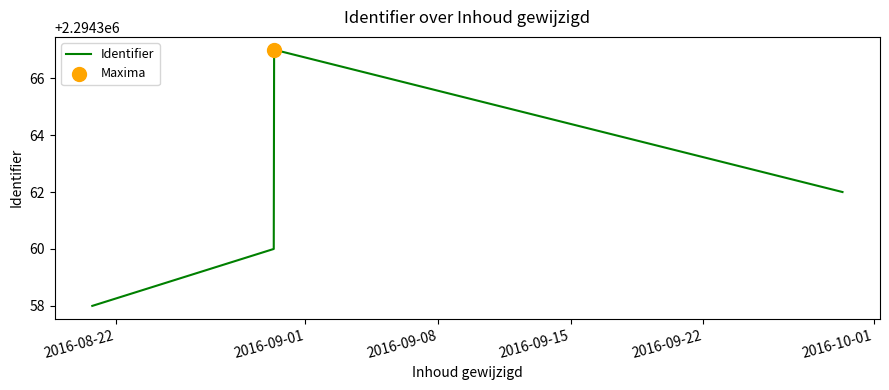

What is the sum of all values?

9177447